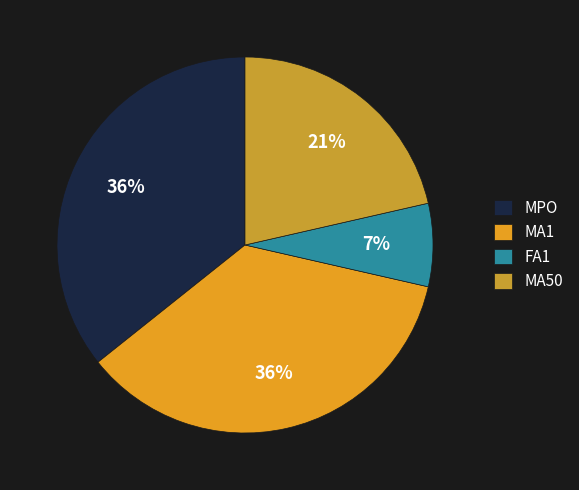

What percentage is the MA50 slice, to the nearest percent?

21%